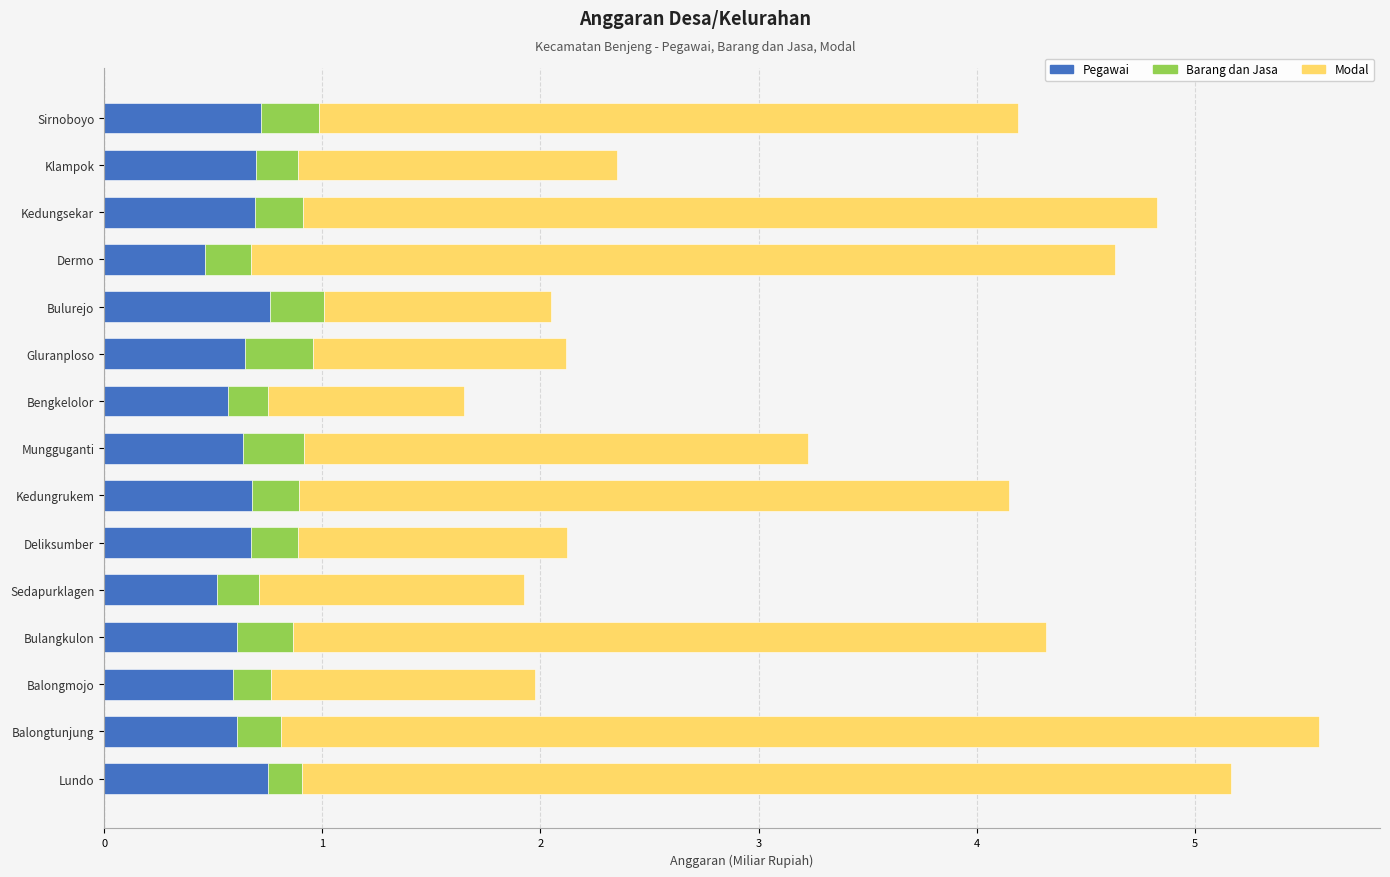

At which category is the sum across all series the highest?

Balongtunjung